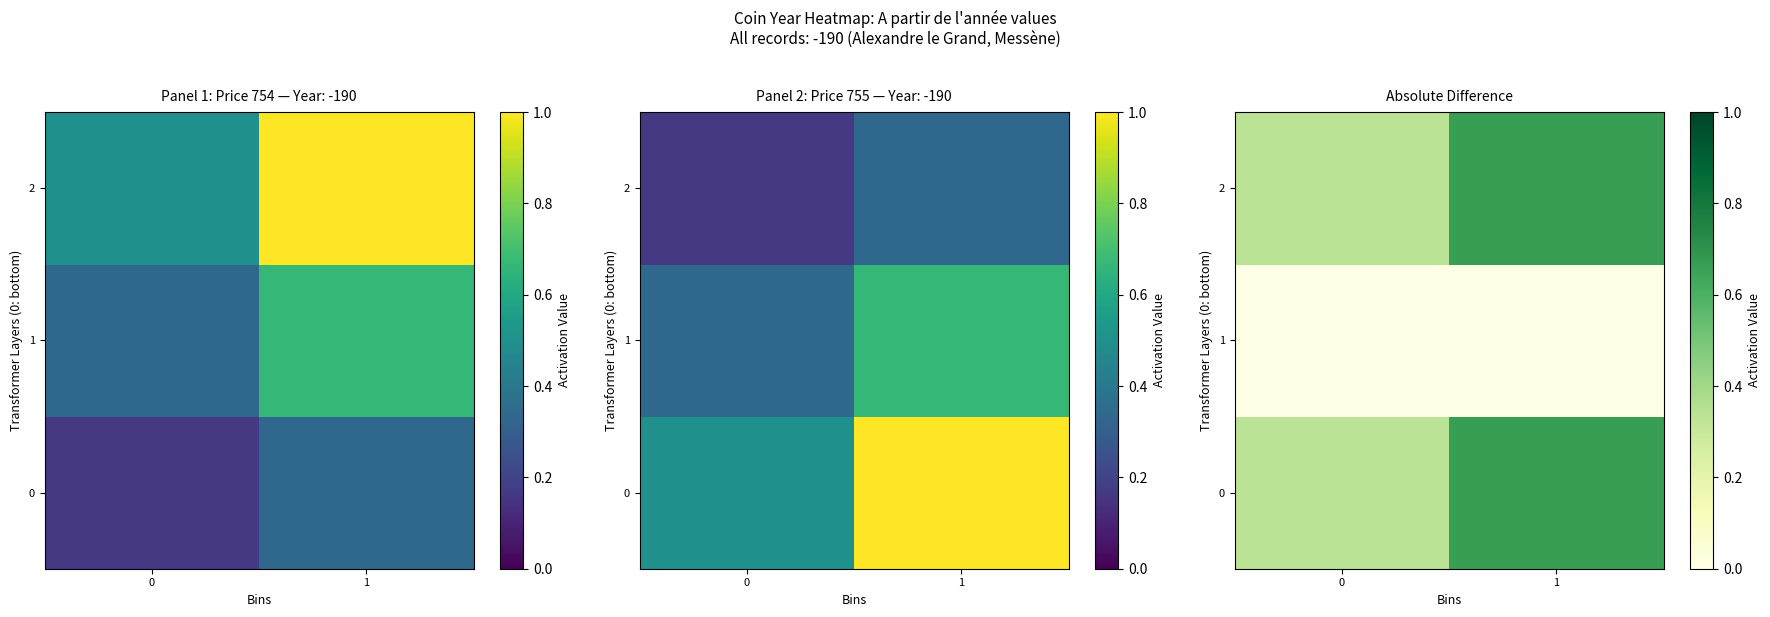

List the series in order of their peak value, highest first.

0, 2, 1